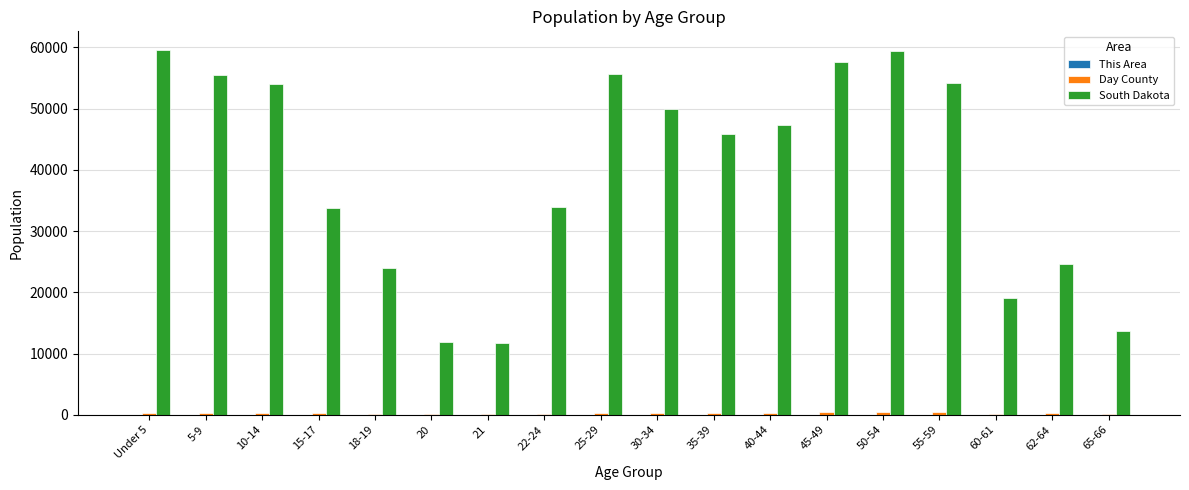

The value of South Dakota at 30-34 is 49859. True or false?

True